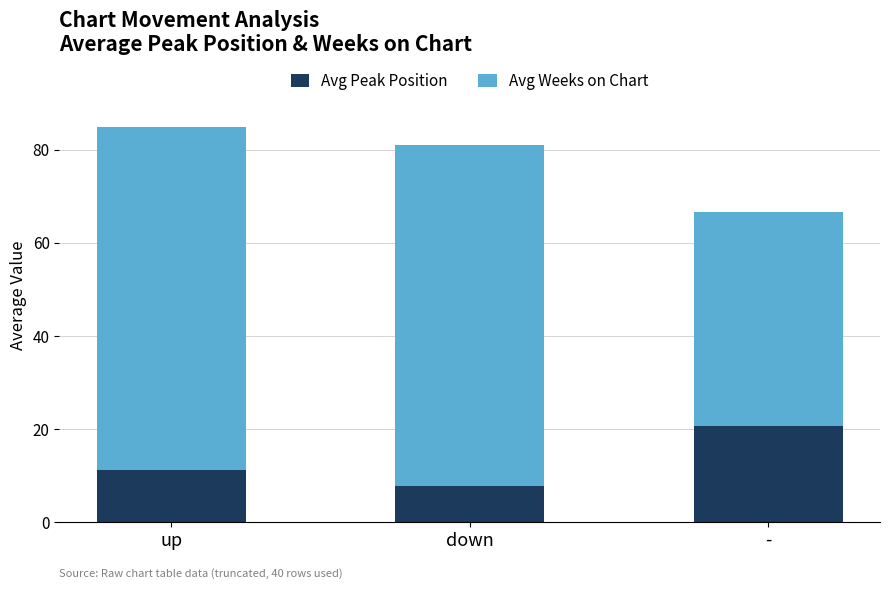

What is the total value across all series at up?

84.8